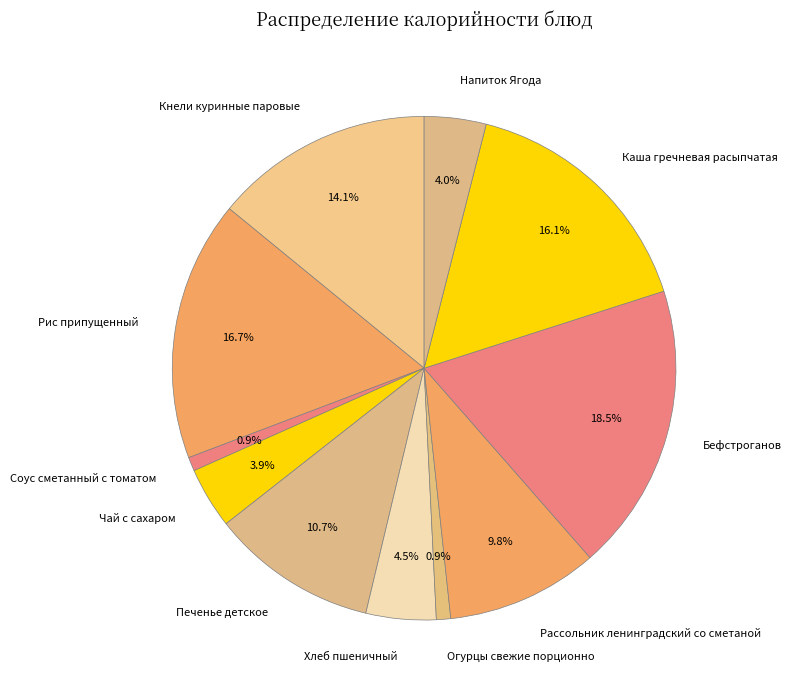

To the nearest percent, what is the difference between the Огурцы свежие порционно and Каша гречневая расыпчатая slice percentages?

15%